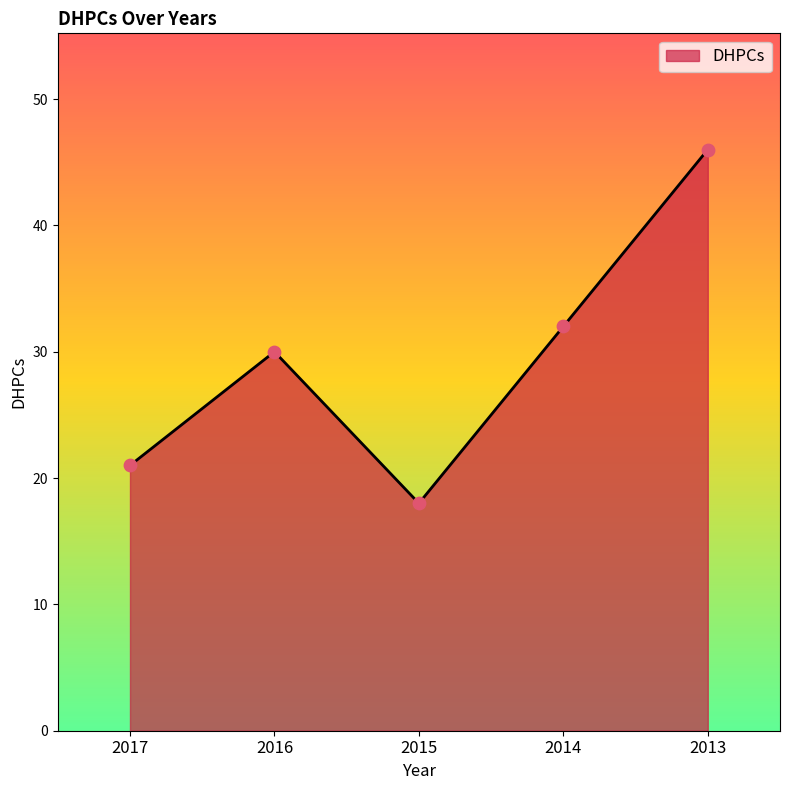

What is the ratio of the value at 2017 to the value at 2014?

0.7